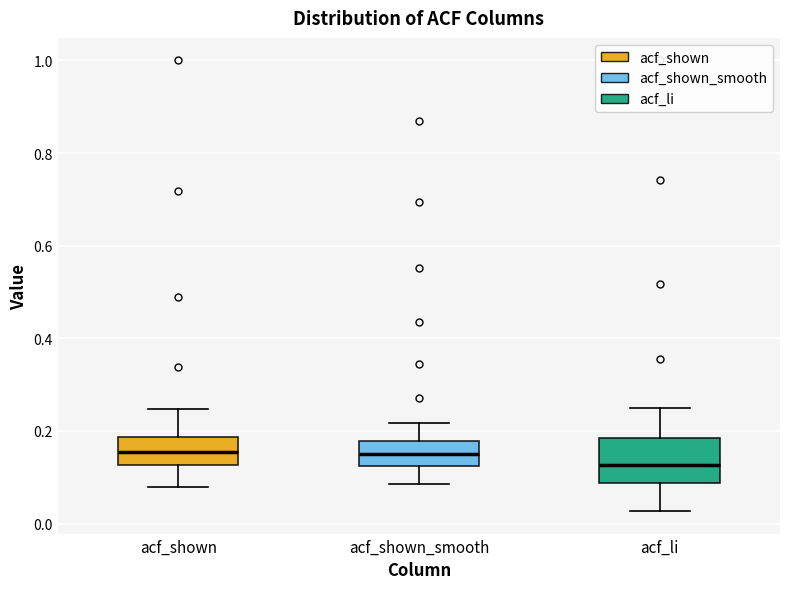

Reading left to right, transcribe this box plot: for each box, give where its median line is, the range the box spans, and where its two whiskers end, as read against the y-axis. The values are not printed on the chart, so give them approximately, as read against the axis.

acf_shown: median 0.16, box 0.12 to 0.18, whiskers 0.08 to 0.24
acf_shown_smooth: median 0.14, box 0.12 to 0.18, whiskers 0.08 to 0.22
acf_li: median 0.12, box 0.08 to 0.18, whiskers 0.02 to 0.24